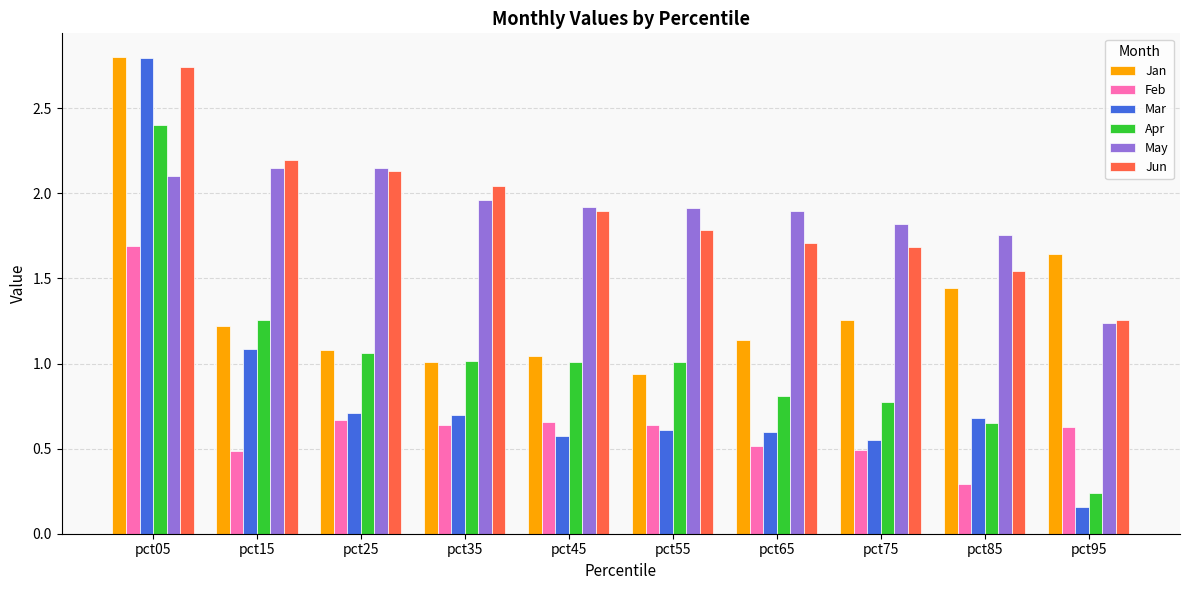

Between pct05 and pct45, which series saw the biggest shift?

Mar